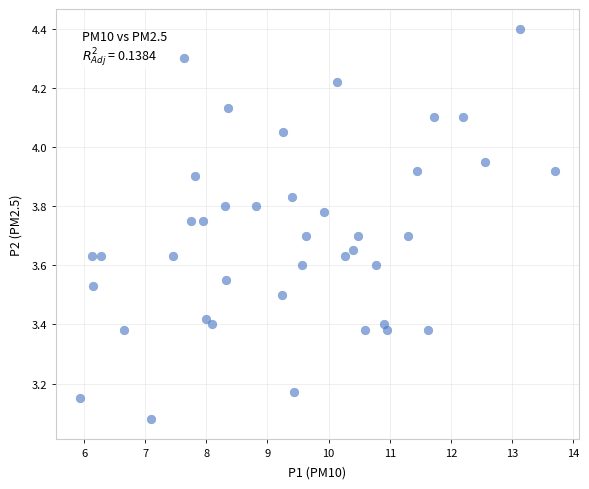

What is the range of Y values (max minus min)?

1.3